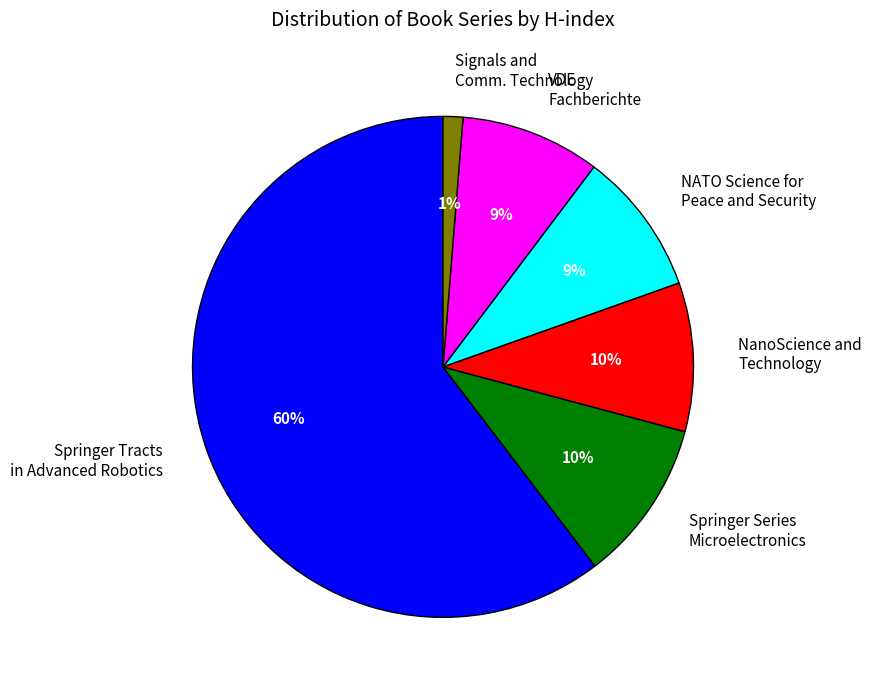

What is the majority slice?

Springer Tracts in Advanced Robotics